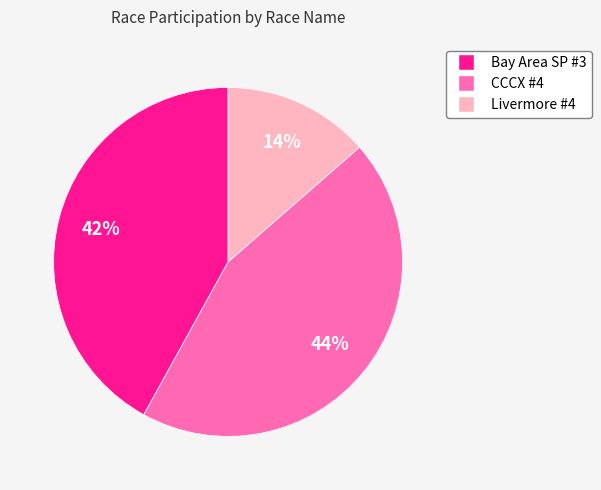

To the nearest percent, what is the average slice percentage?

33%